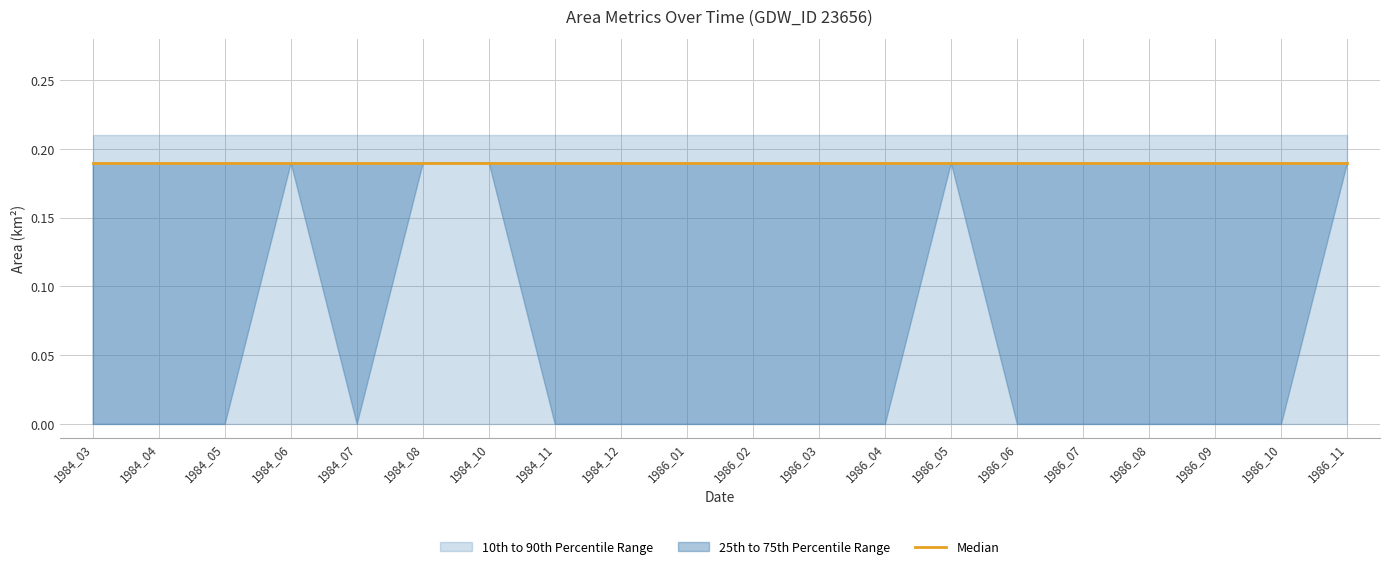

At which label does waterArea reach its minimum?

1984_03